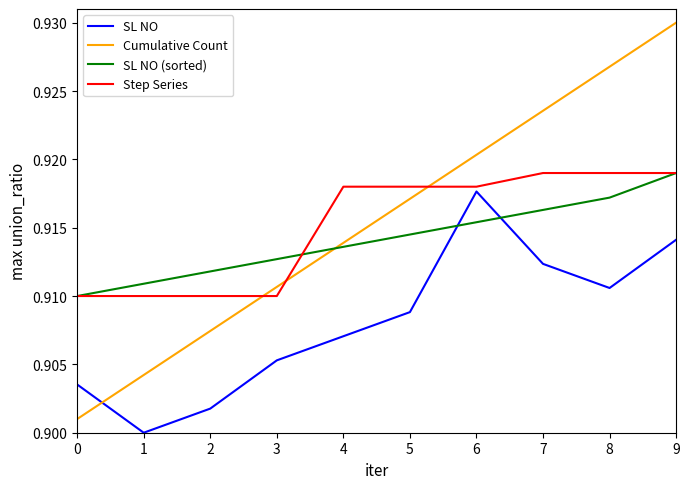

What is the total value across all series at 1?

3.6